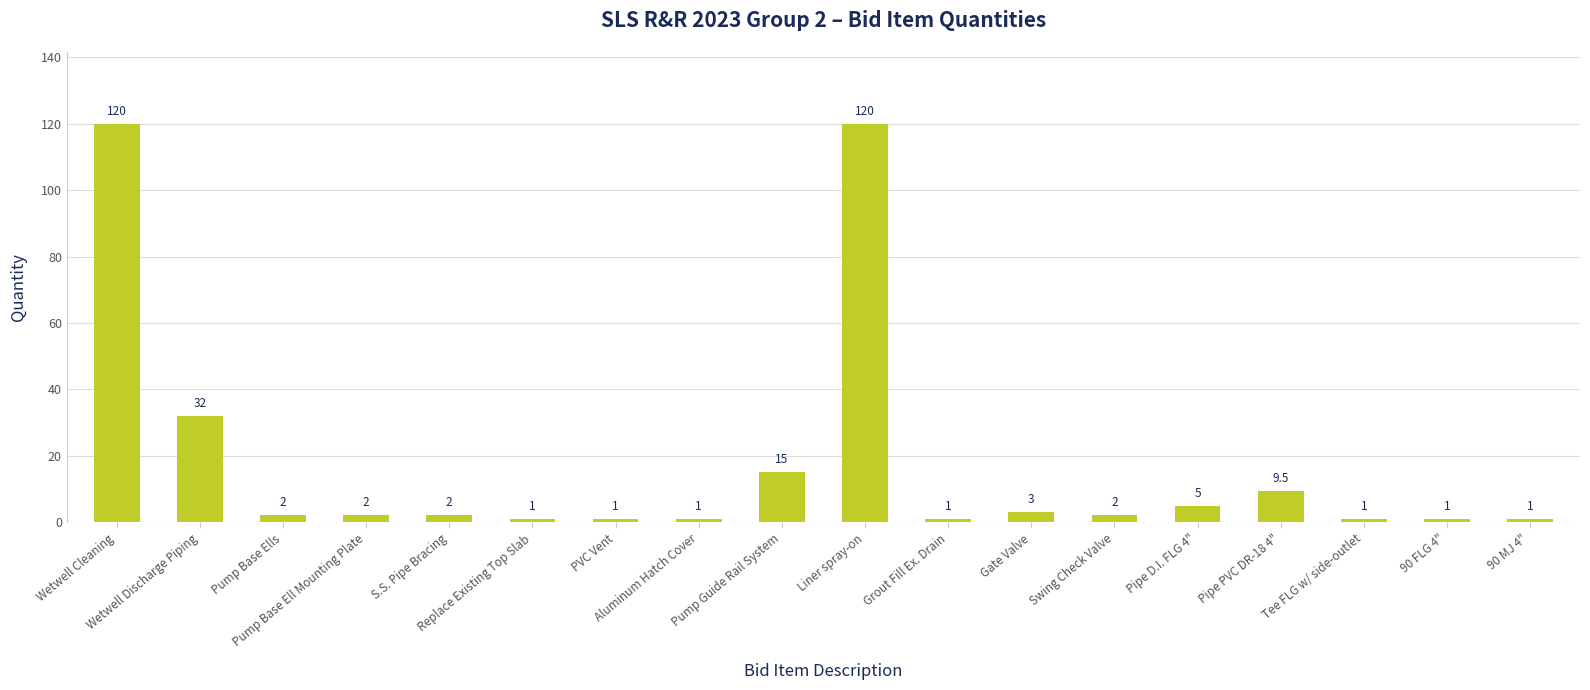

How many values are below 2?

7